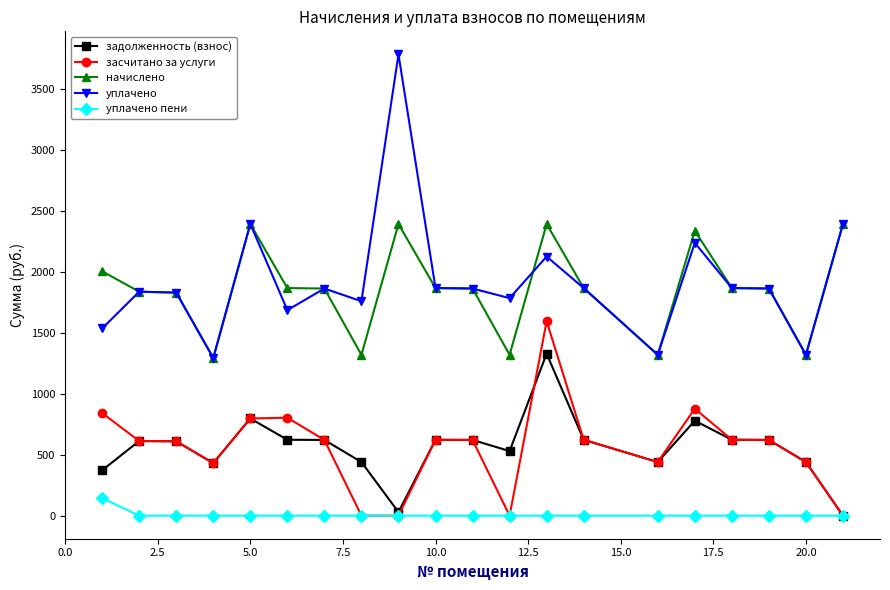

True or false: начислено and засчитано за услуги cross at least once.

False